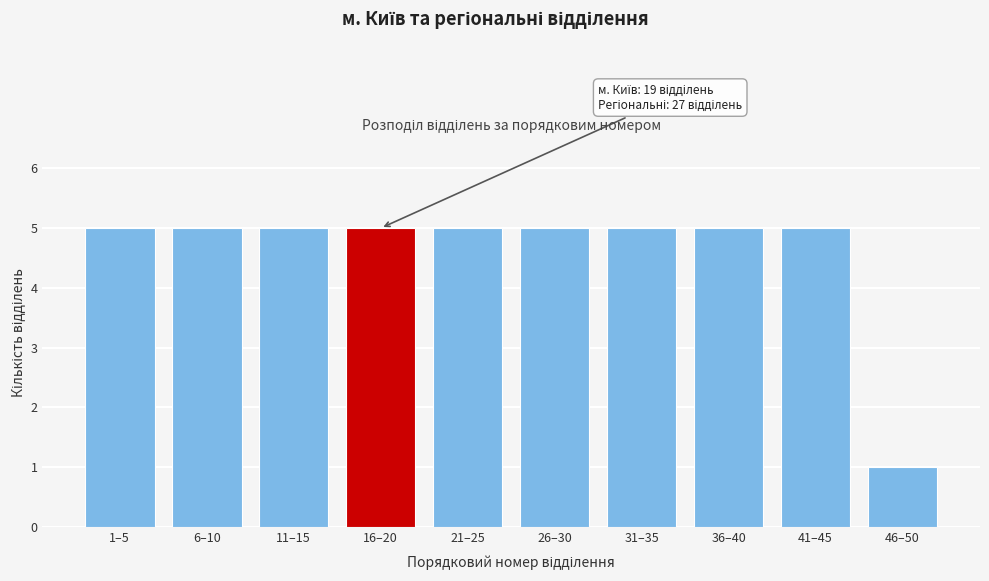

Reading right to left, what are all the values shown in this chart?

46–50=1	41–45=5	36–40=5	31–35=5	26–30=5	21–25=5	16–20=5	11–15=5	6–10=5	1–5=5